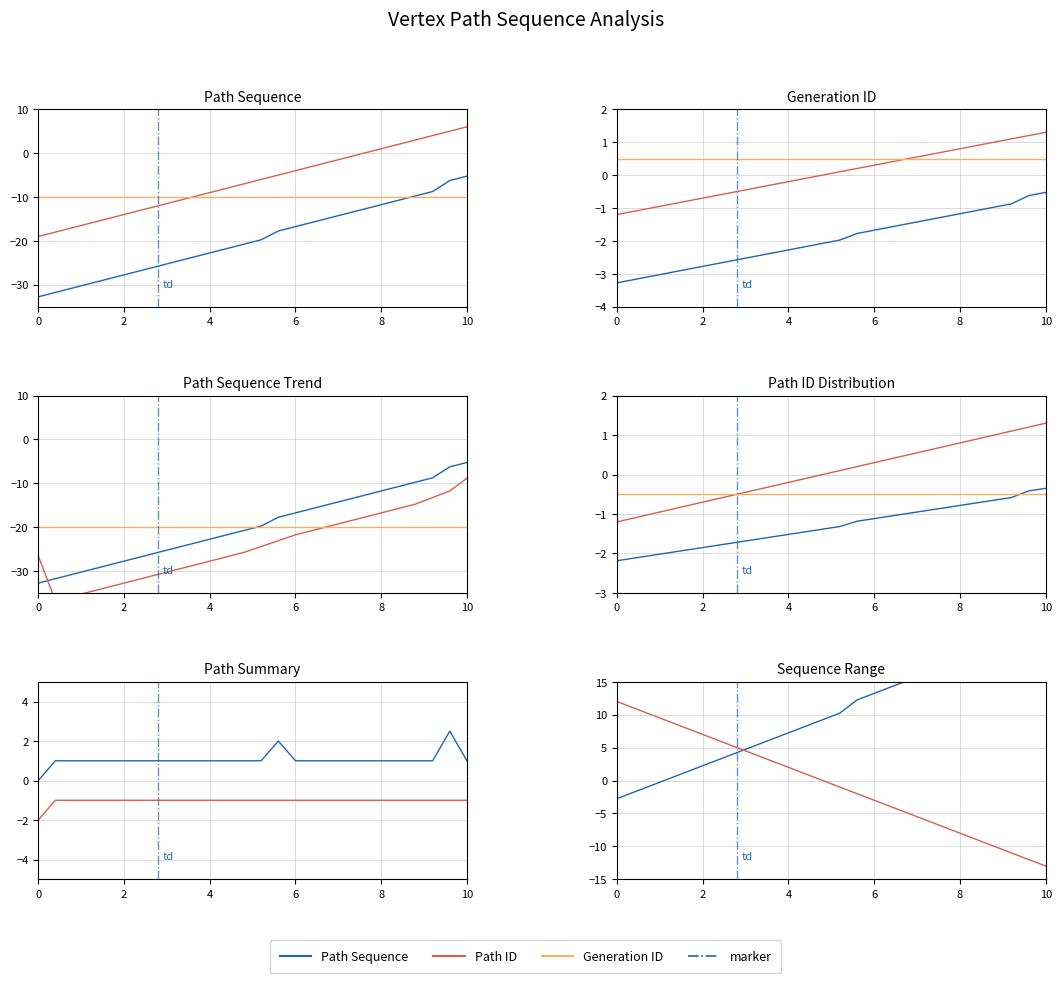

Reading right to left, extract all data points from this chart.

Path Sequence: -5.2	-6.2	-8.8	-9.8	-10.8	-11.8	-12.8	-13.8	-14.8	-15.8	-16.8	-17.8	-19.8	-20.8	-21.8	-22.8	-23.8	-24.8	-25.8	-26.8	-27.8	-28.8	-29.8	-30.8	-31.8	-32.8
Path ID: 6.0	5.0	4.0	3.0	2.0	1.0	0.0	-1.0	-2.0	-3.0	-4.0	-5.0	-6.0	-7.0	-8.0	-9.0	-10.0	-11.0	-12.0	-13.0	-14.0	-15.0	-16.0	-17.0	-18.0	-19.0